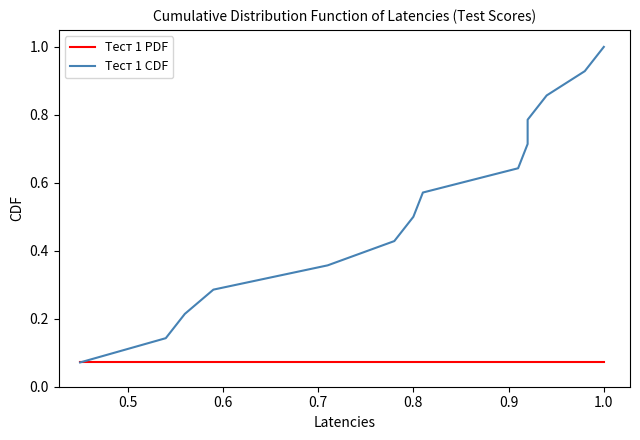

Which series changed the most between 0.4 and 13?

Тест 1 CDF